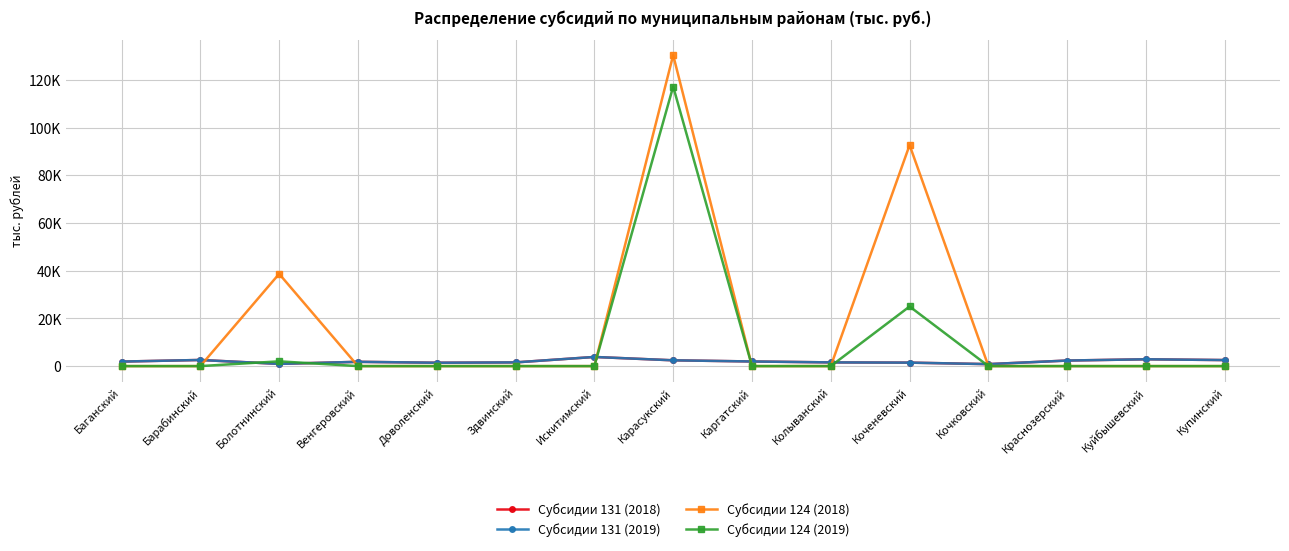

How many series are shown in this chart?

4